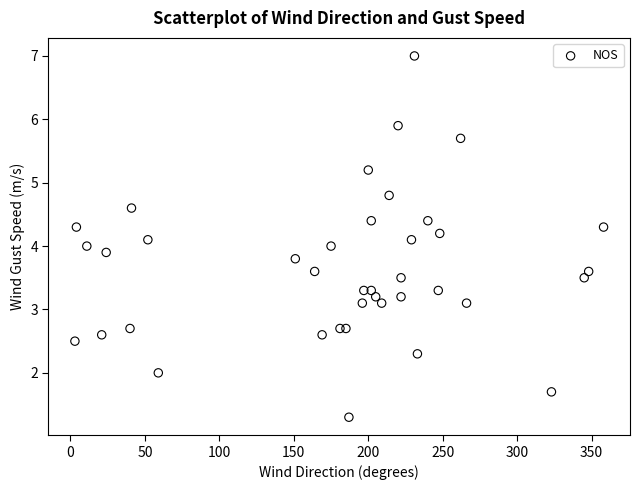

What is the range of Y values (max minus min)?

5.7